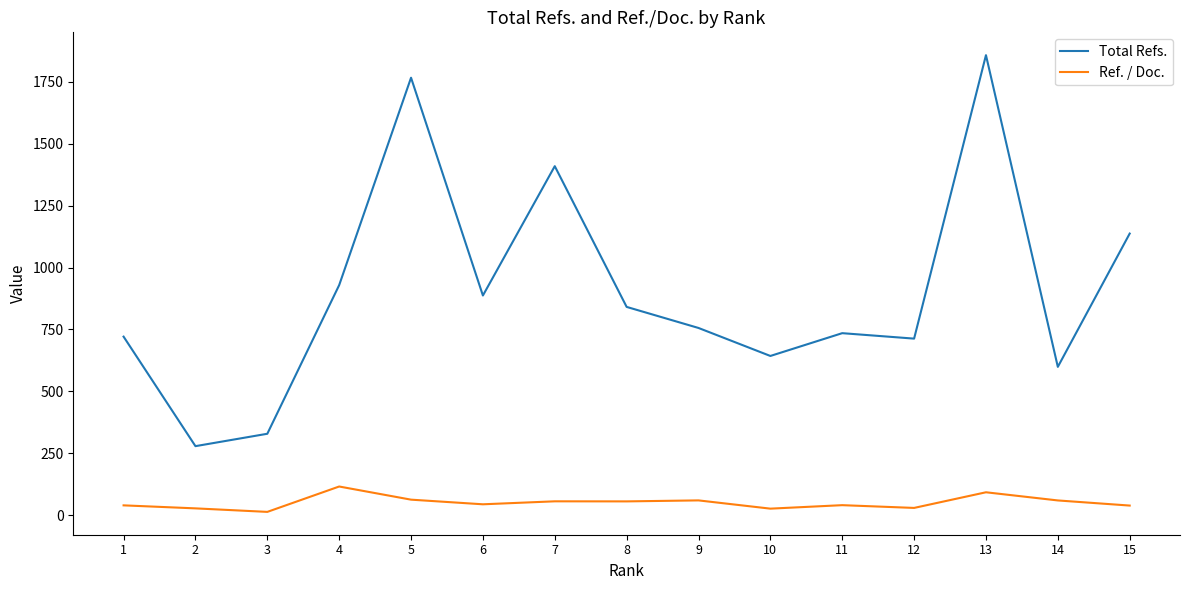

At which category is the sum across all series the highest?

13